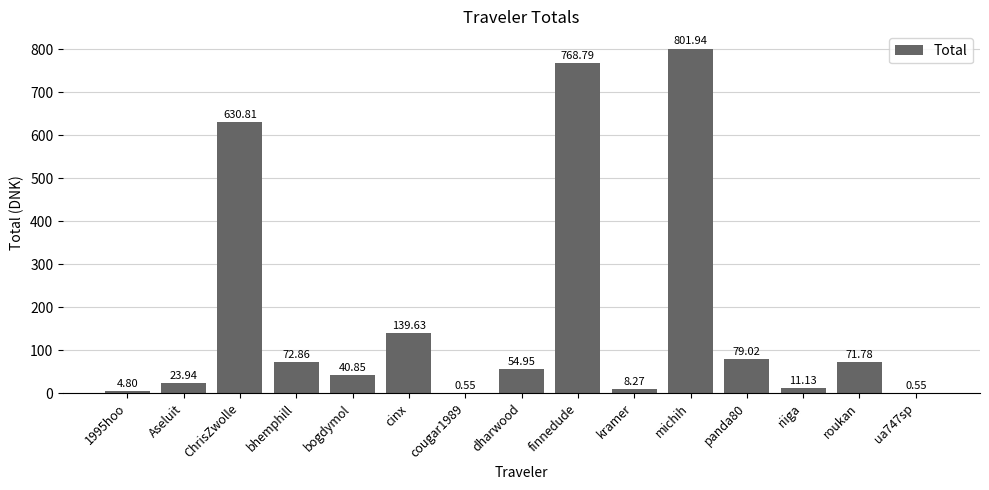

Is it true that the value at bogdymol is 40.9?

True